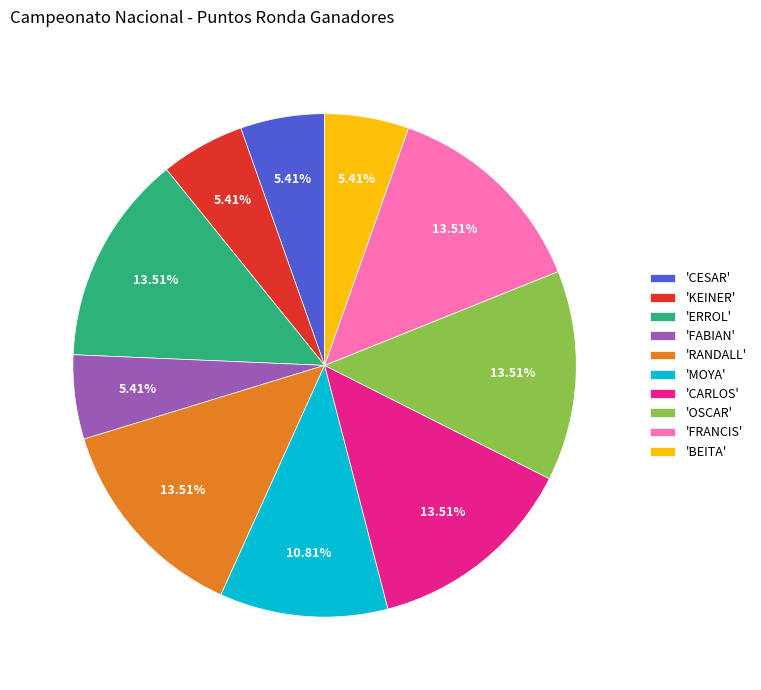

Does any single category account for the majority?

No